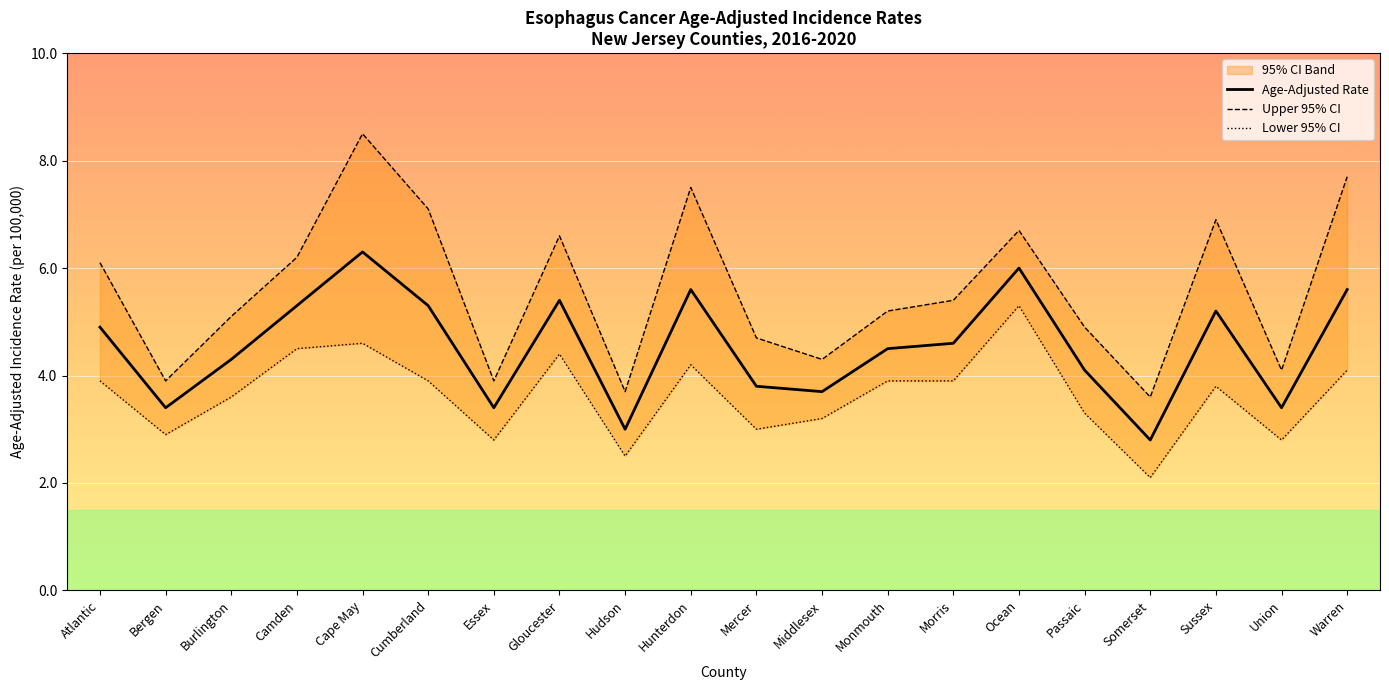

How many data points in Lower 95% CI are less than 3?

5